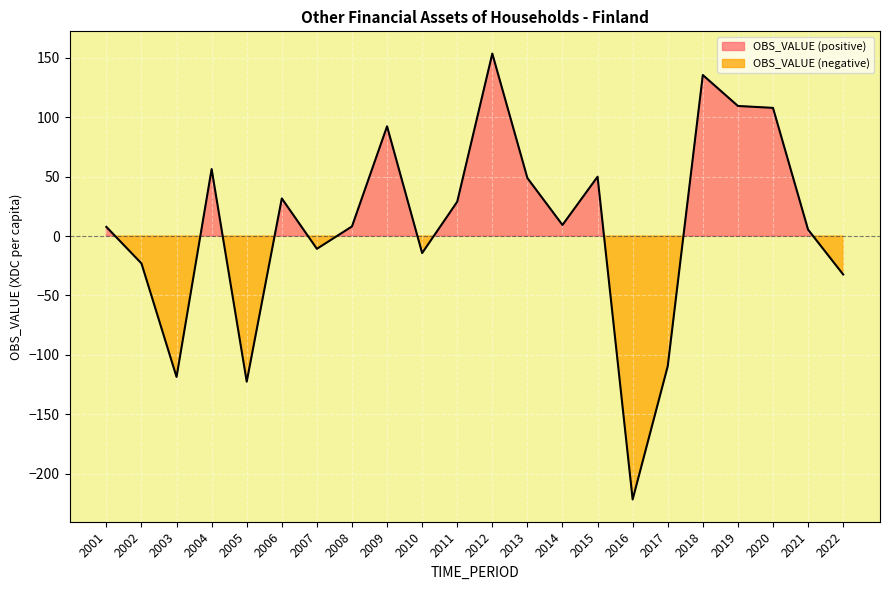

What is the sum of all values?

192.0